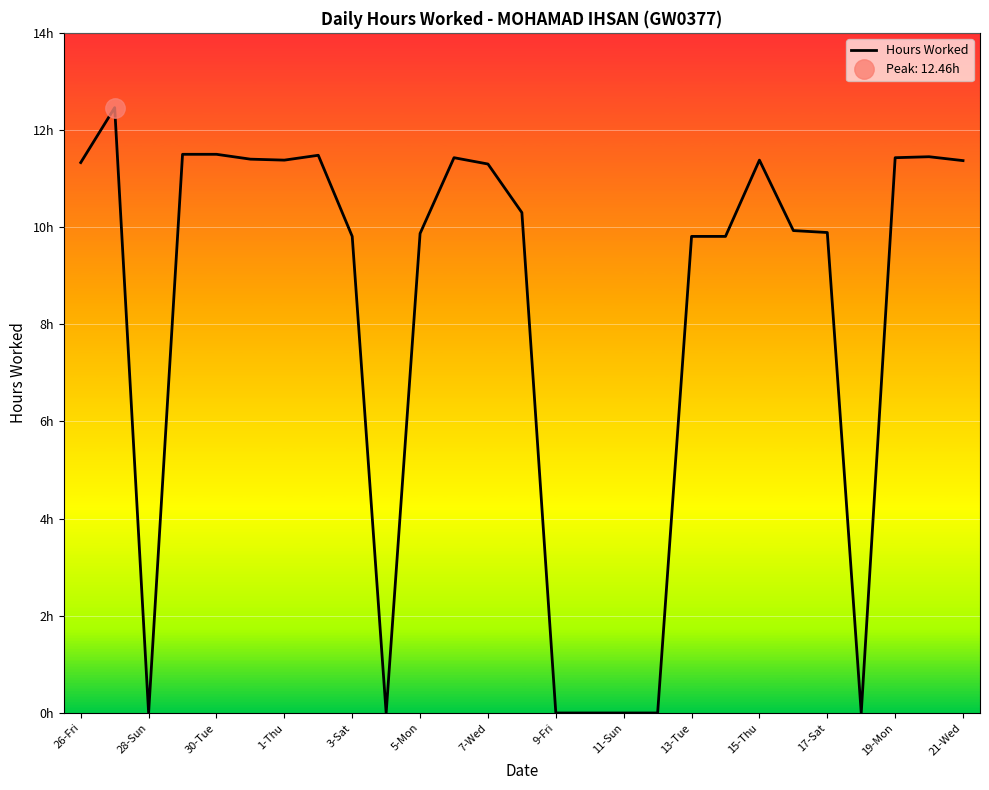

What is the average value?

8.1